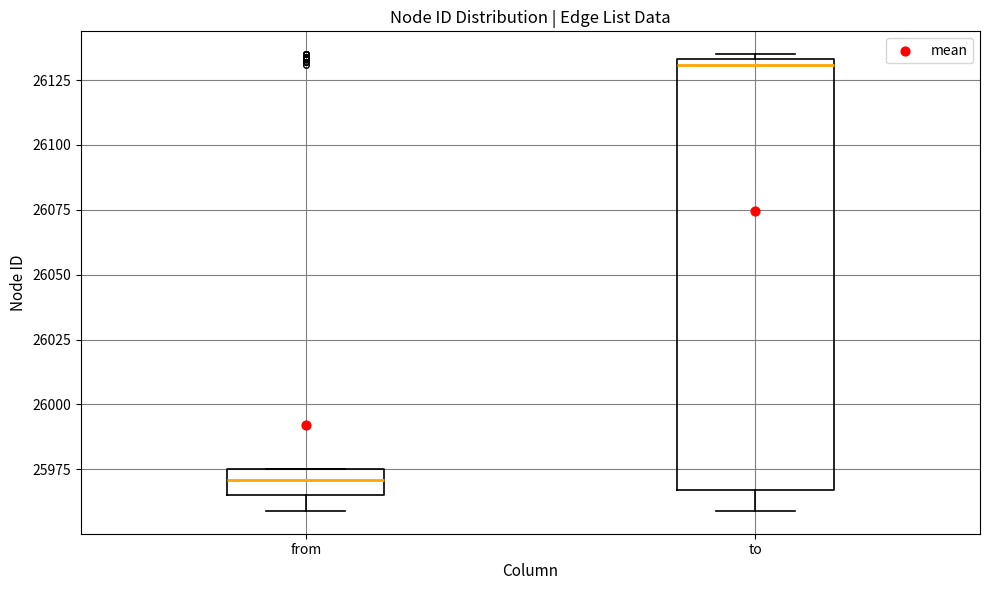

Reading left to right, transcribe this box plot: for each box, give where its median line is, the range the box spans, and where its two whiskers end, as read against the y-axis. The values are not printed on the chart, so give them approximately, as read against the axis.

from: median 25970, box 25965 to 25975, whiskers 25960 to 25975
to: median 26130, box 25965 to 26135, whiskers 25960 to 26135 (just above the box's upper edge)